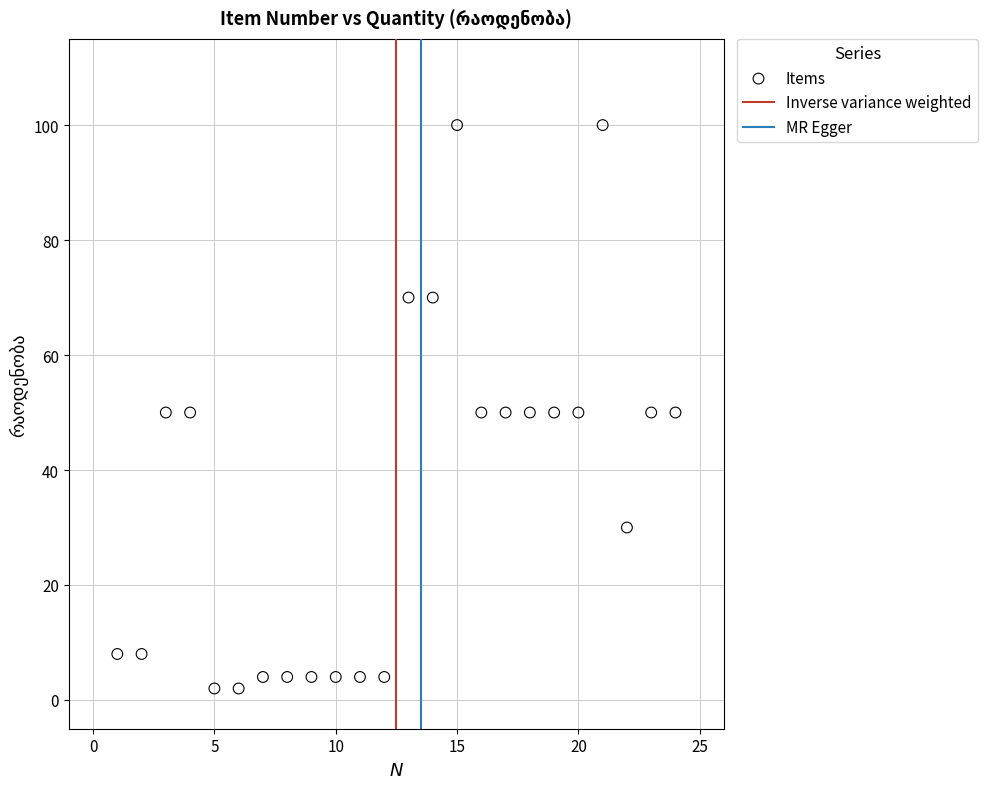

What is the range of X values (max minus min)?

23